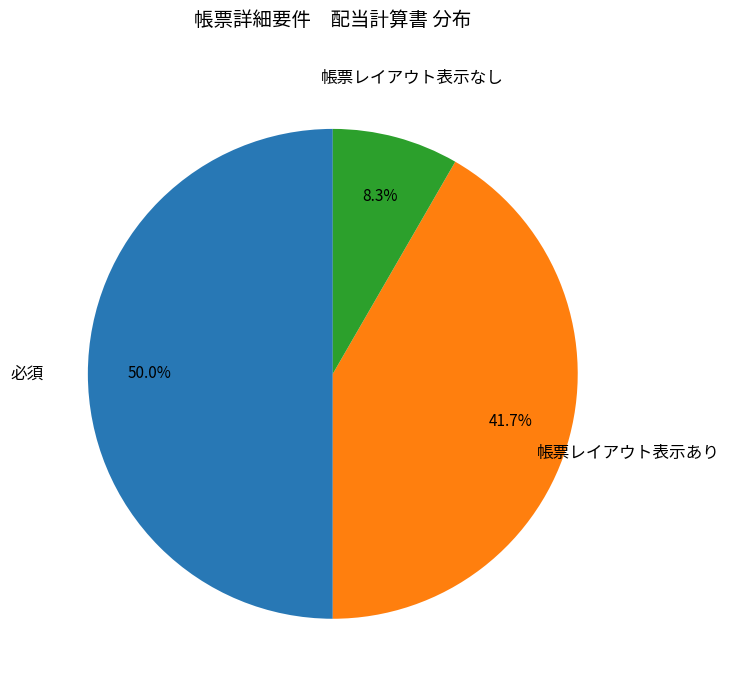

Is there a majority slice in this chart?

Yes